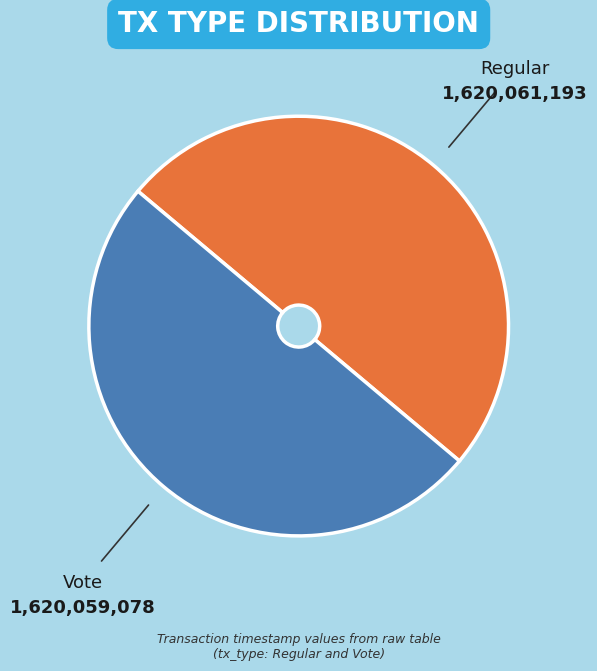

Is it true that Regular is 50% of the pie?

True